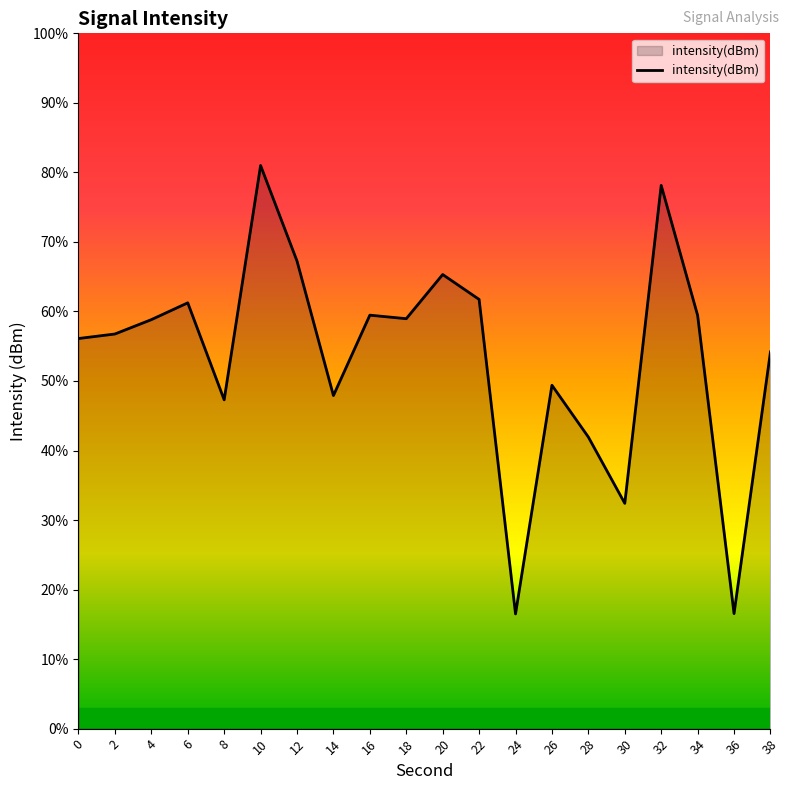

Does the chart display data point markers on the line(s)?

No